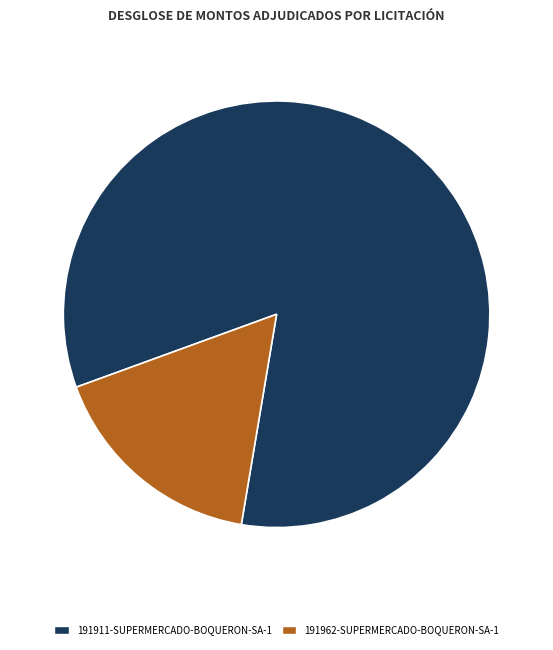

Is there a majority slice in this chart?

Yes